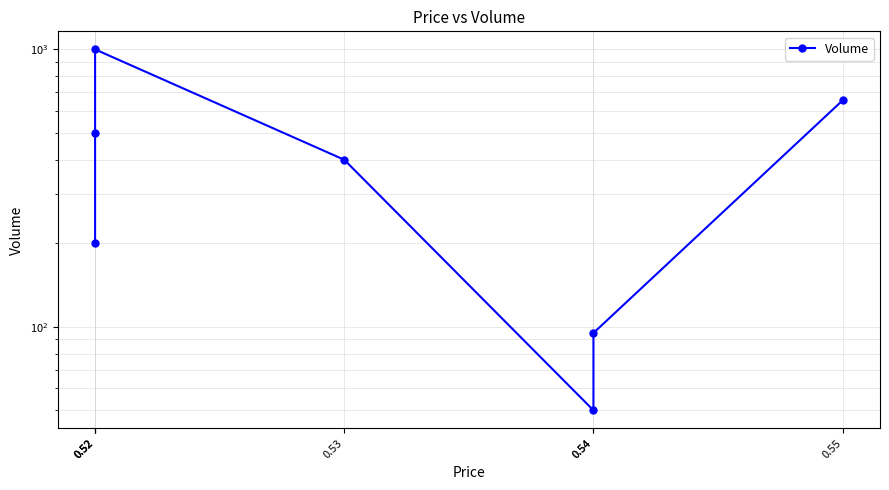

Which label corresponds to the smallest value in the chart?

0.54